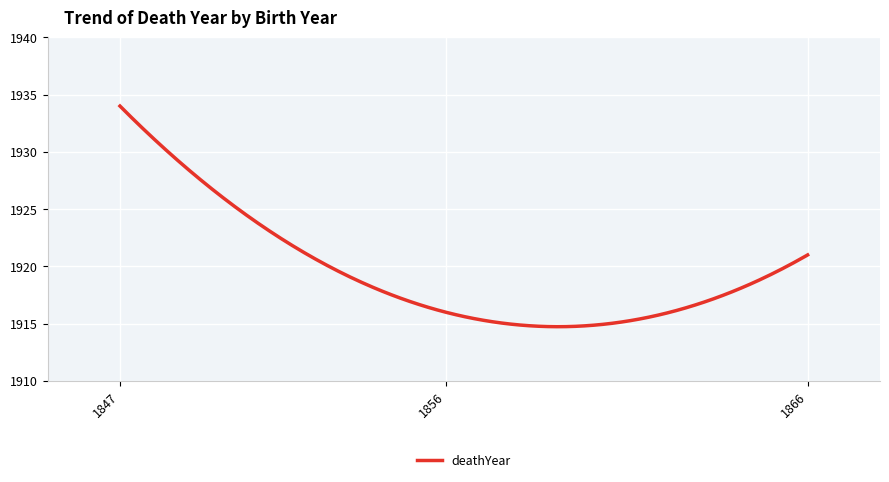

Does the chart display data point markers on the line(s)?

No